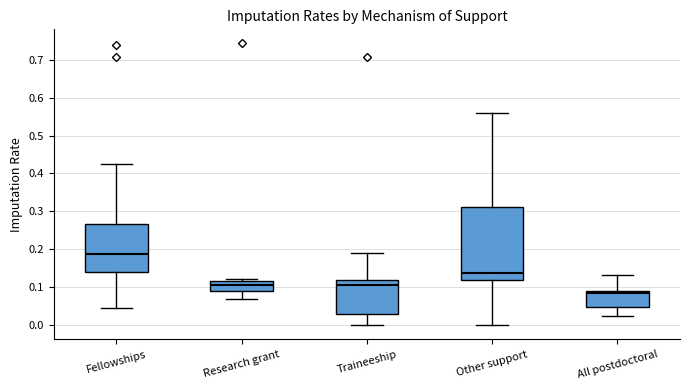

Comparing the boxes themselves (not the whiskers), which one is the tallest?

Other support